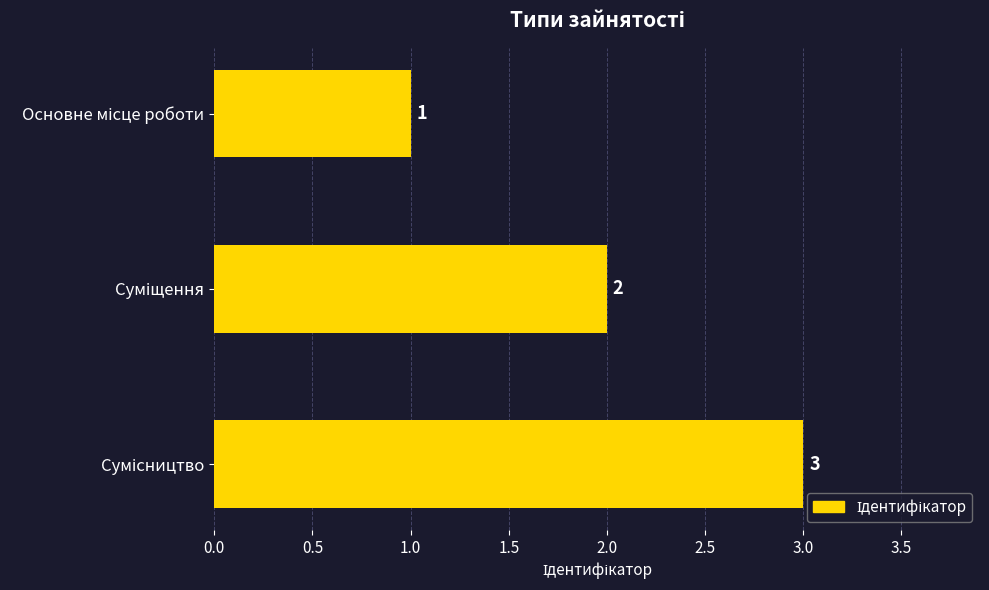

What is the sum of all values?

6